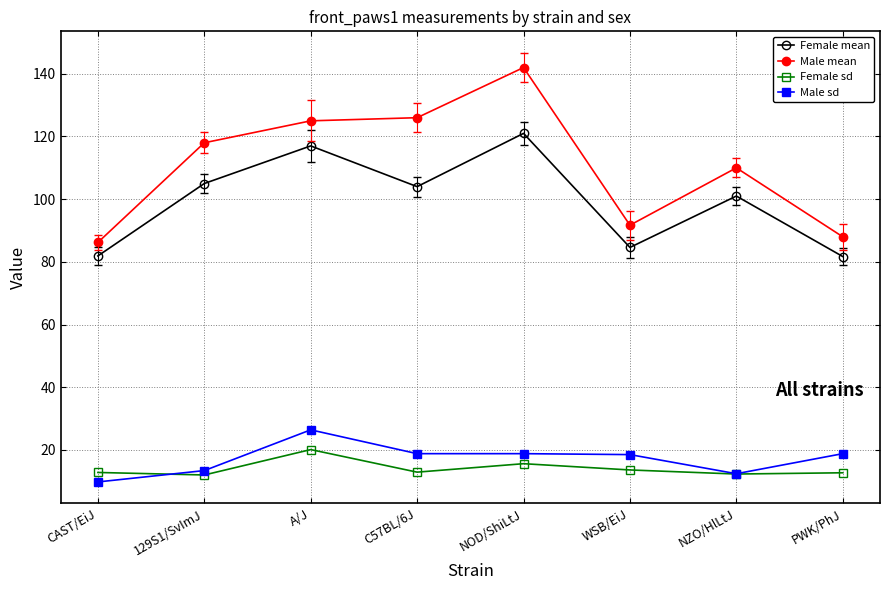

What is the total value across all series at A/J?

288.5